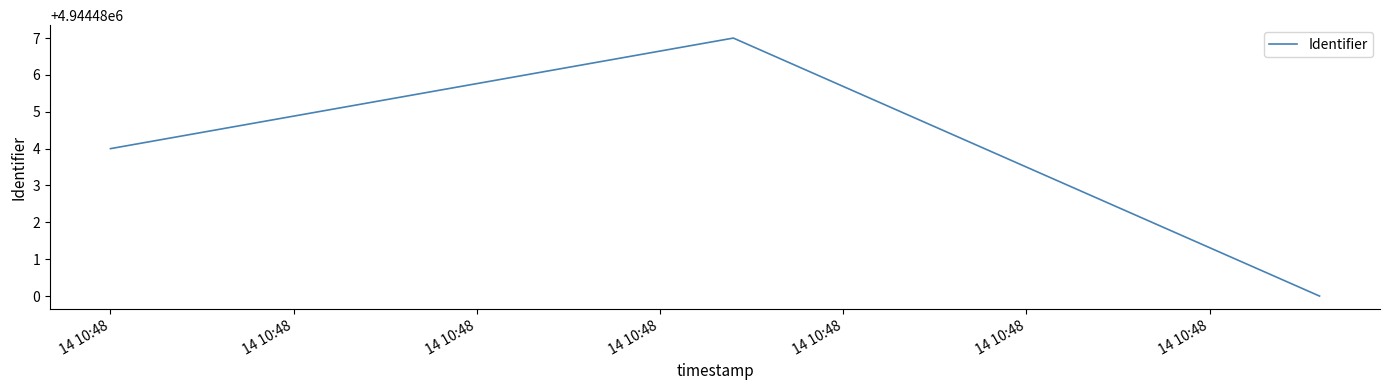

Count the values in the range 4944480 to 4944487.

3